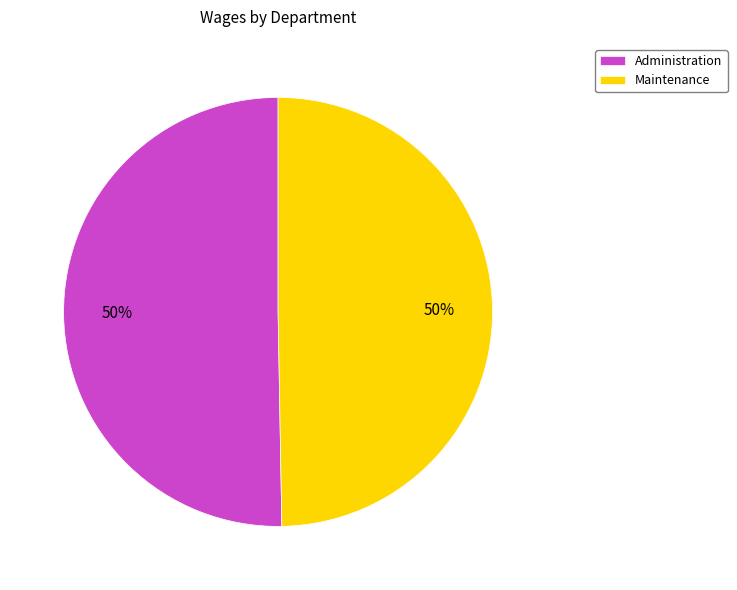

True or false: Administration accounts for 50% of the total.

True